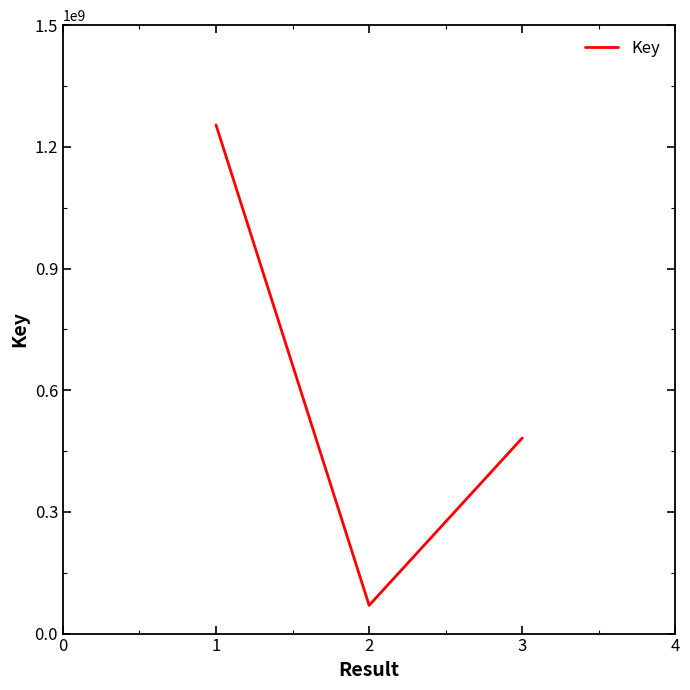

What is the ratio of the value at 1 to the value at 2?

18.0